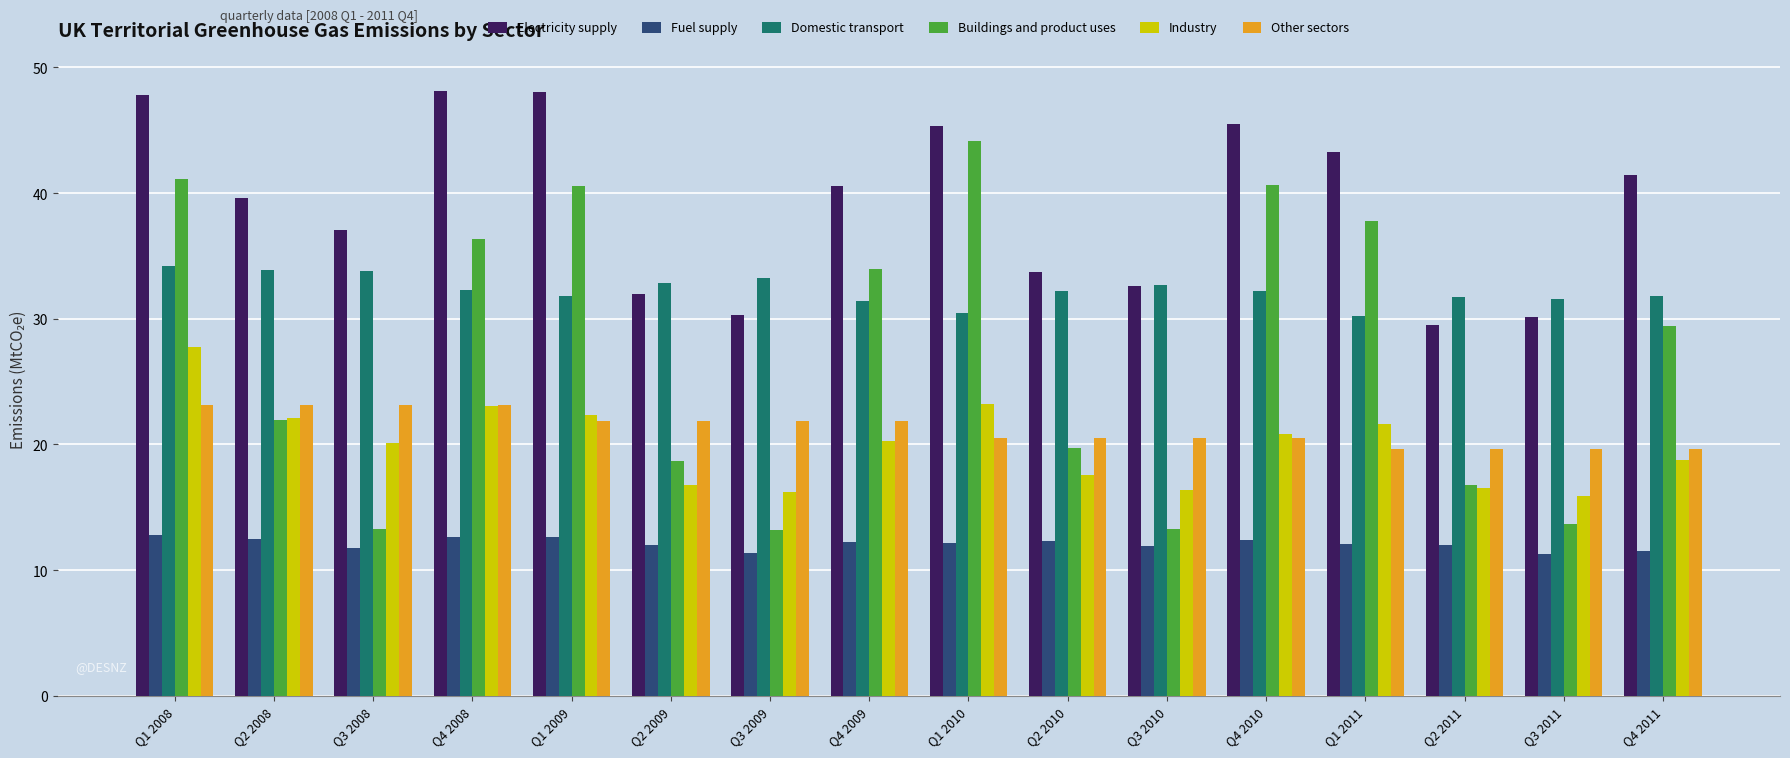

True or false: Electricity supply has a value of 39.6 at Q2 2008.

True